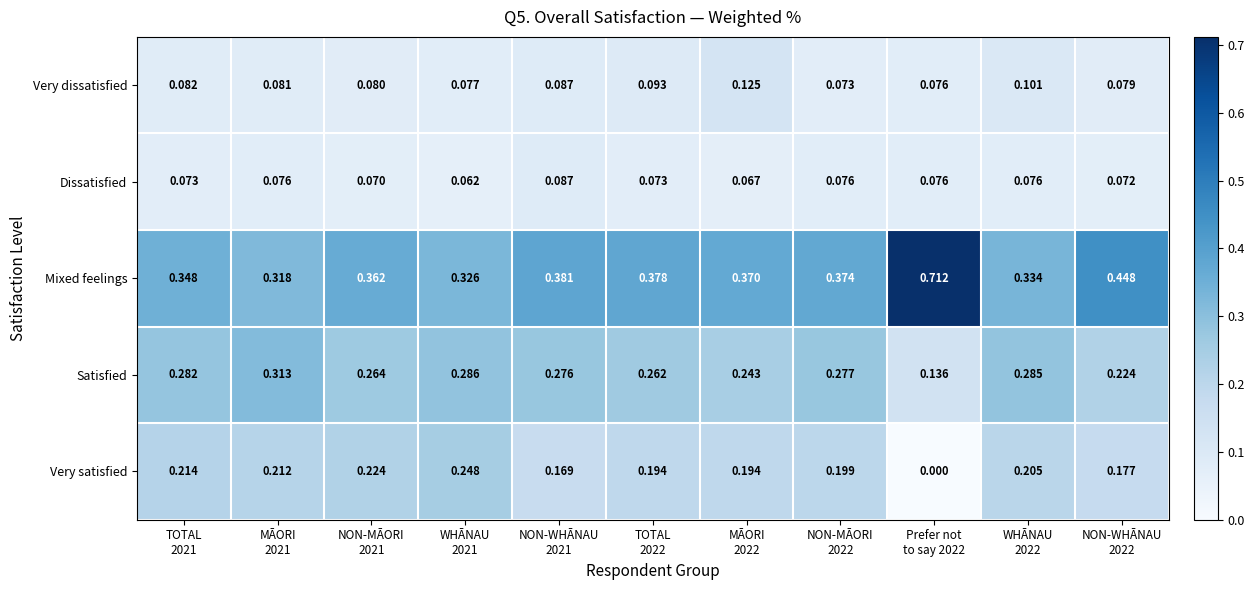

How many distinct data groups are displayed?

5